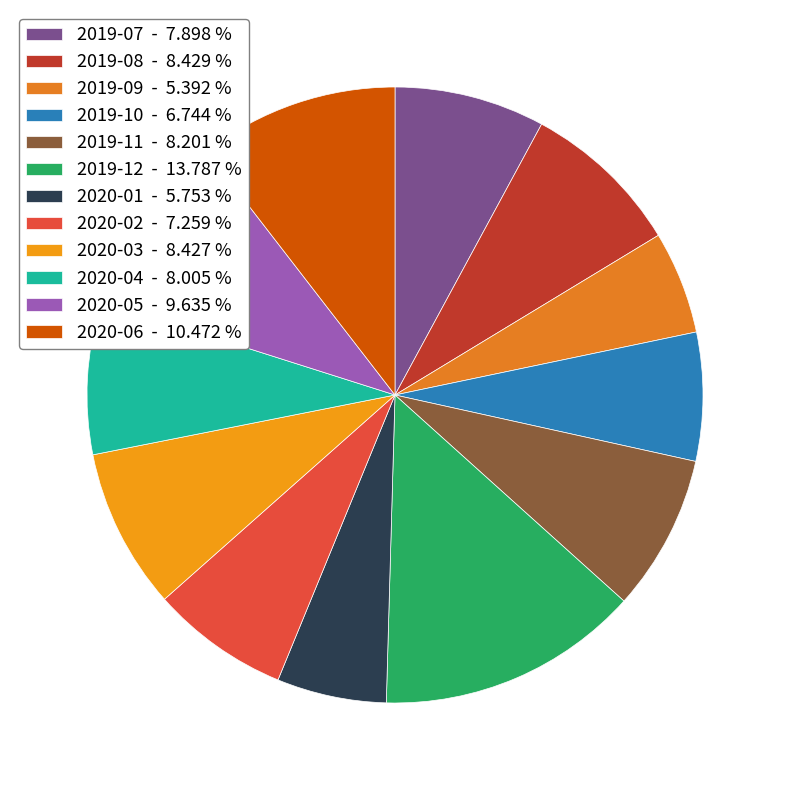

Rank the categories by value from highest to lowest.

2019-12, 2020-06, 2020-05, 2019-08, 2020-03, 2019-11, 2020-04, 2019-07, 2020-02, 2019-10, 2020-01, 2019-09